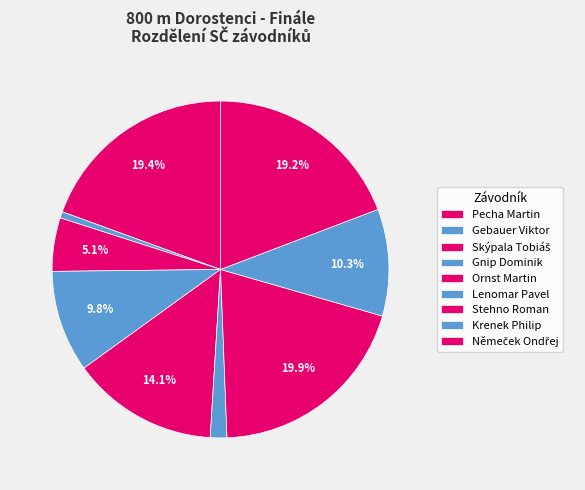

To the nearest percent, what is the average slice percentage?

11%